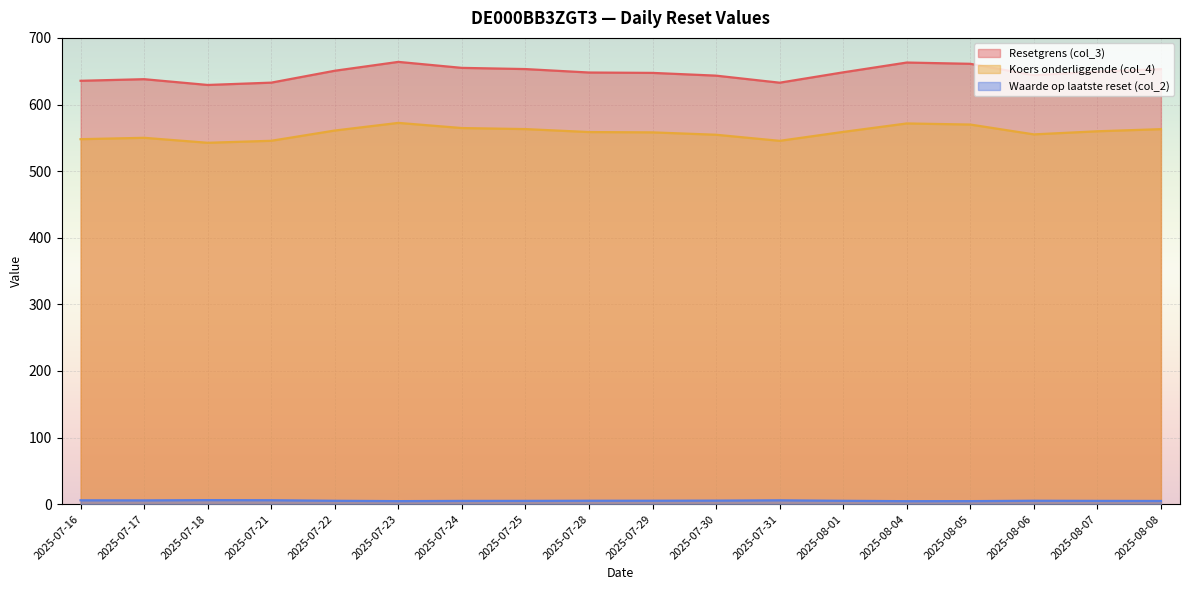

Where is Resetgrens (col_3) nearest to the value 646?

2025-07-29